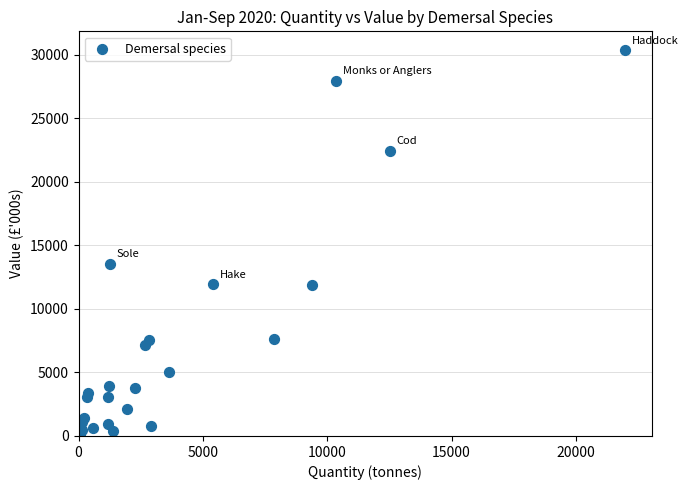

What Y value in the scatter plot is closest to 15255?

13533.3